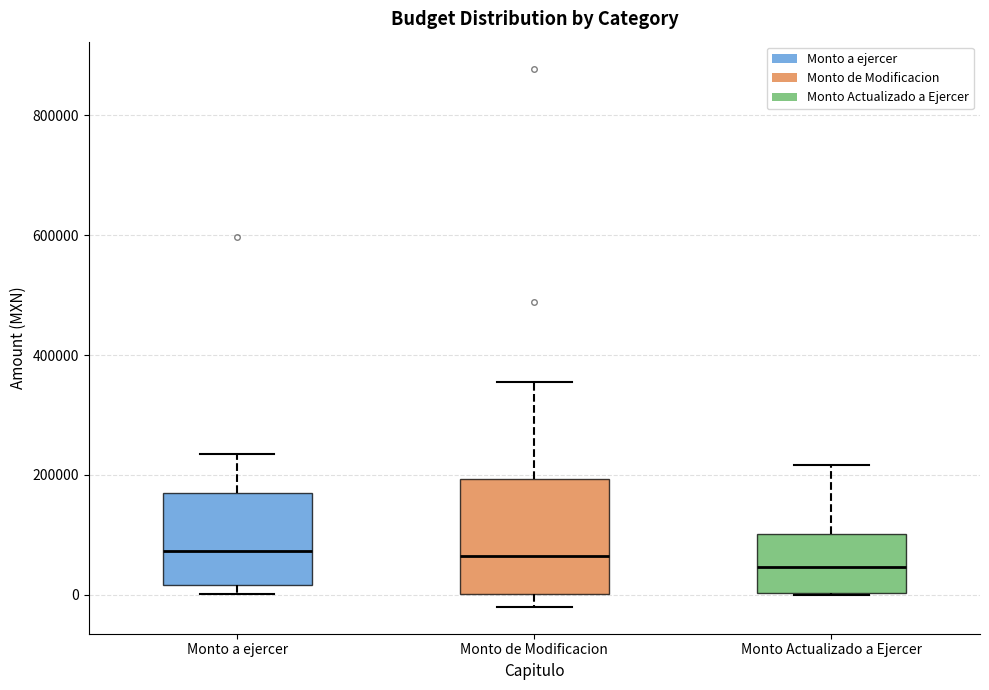

Comparing the boxes themselves (not the whiskers), which one is the tallest?

Monto de Modificacion